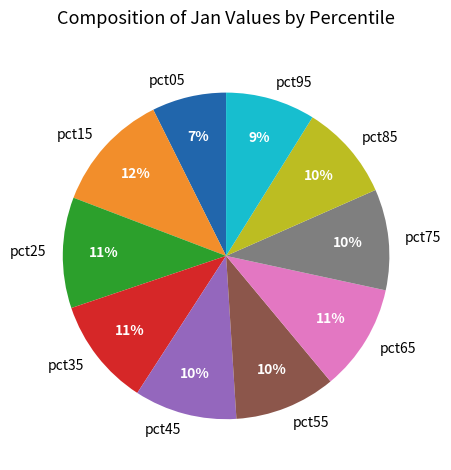

Do pct05 and pct55 together represent more than half of the pie?

No